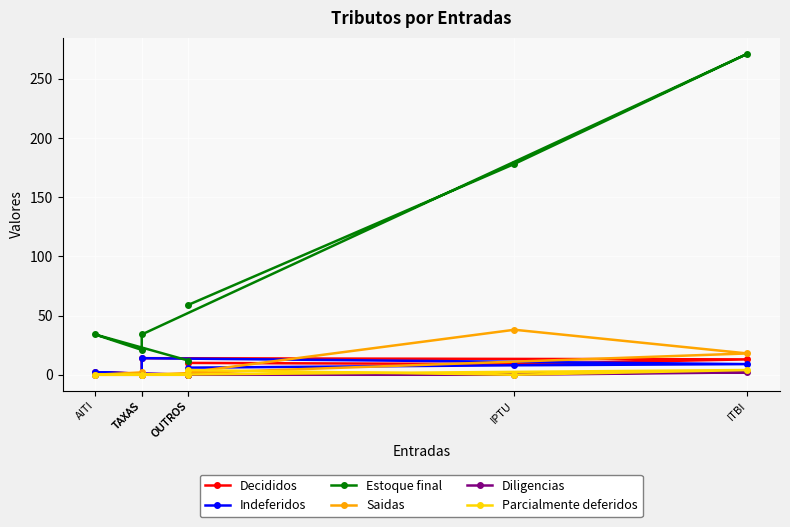

At which label does Indeferidos reach its minimum?

OUTROS